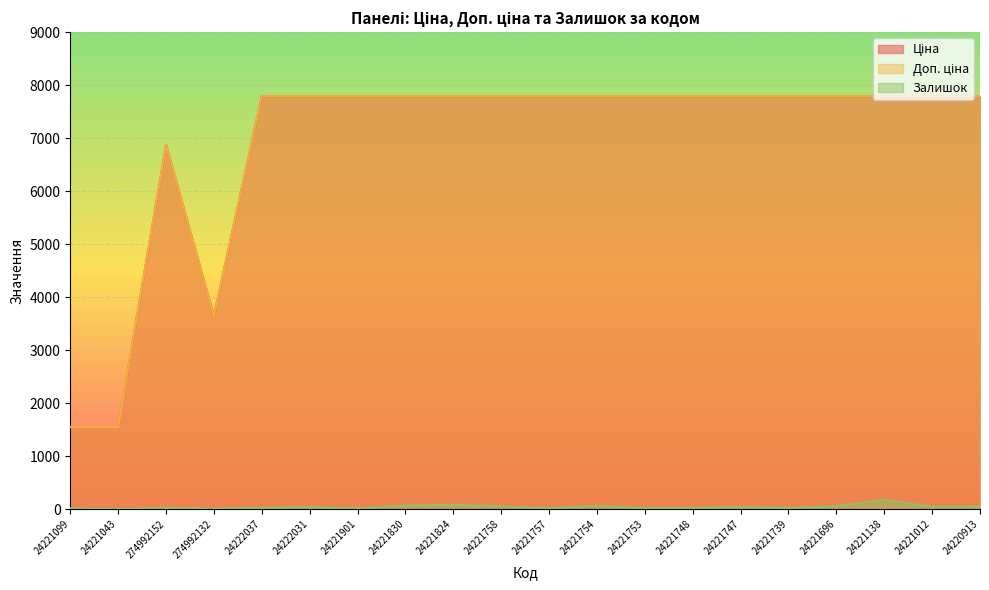

What is the difference between the highest and lowest values at 24221012?

7745.9